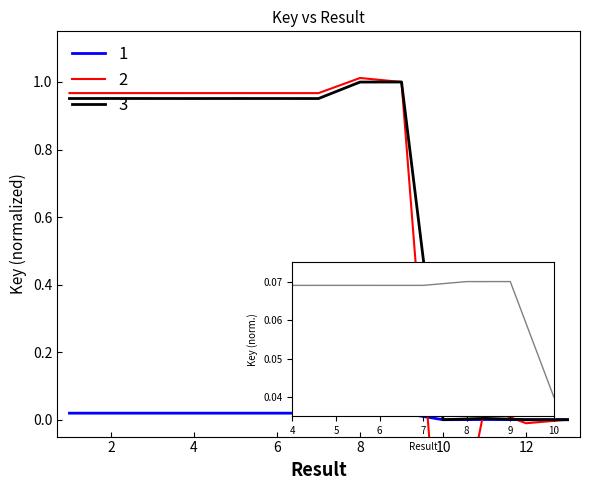

Between 2 and 6, which is larger?

2